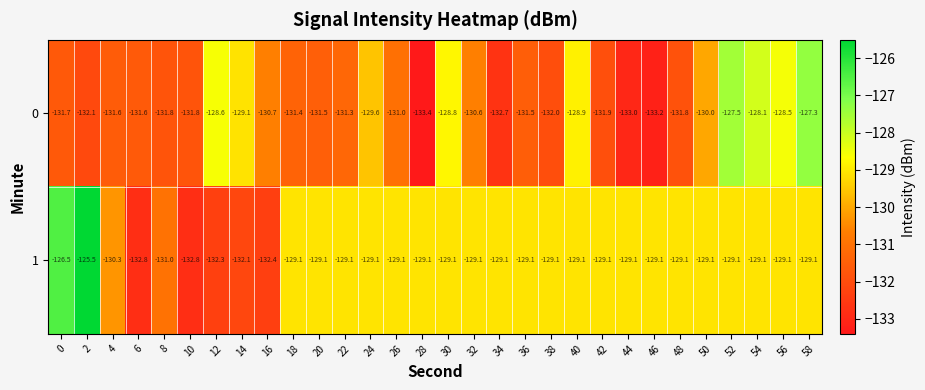

What is the approximate value of 1 at 46?

-129.1